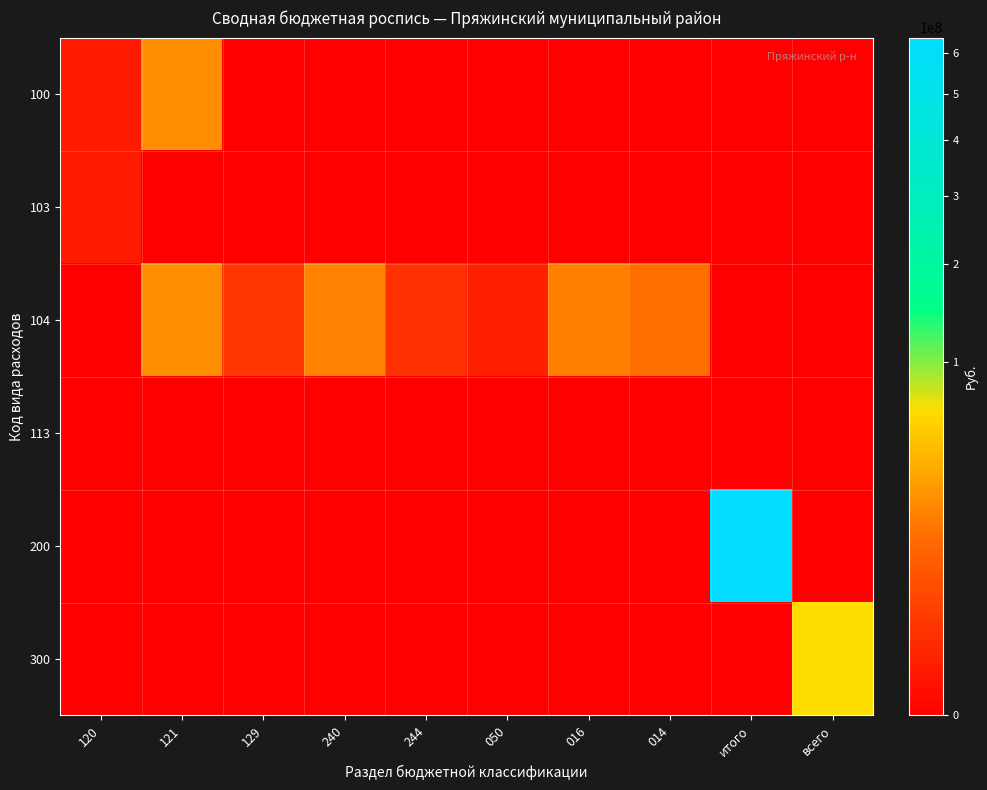

What is the spread (max minus min) of values at итого?

640203048.4